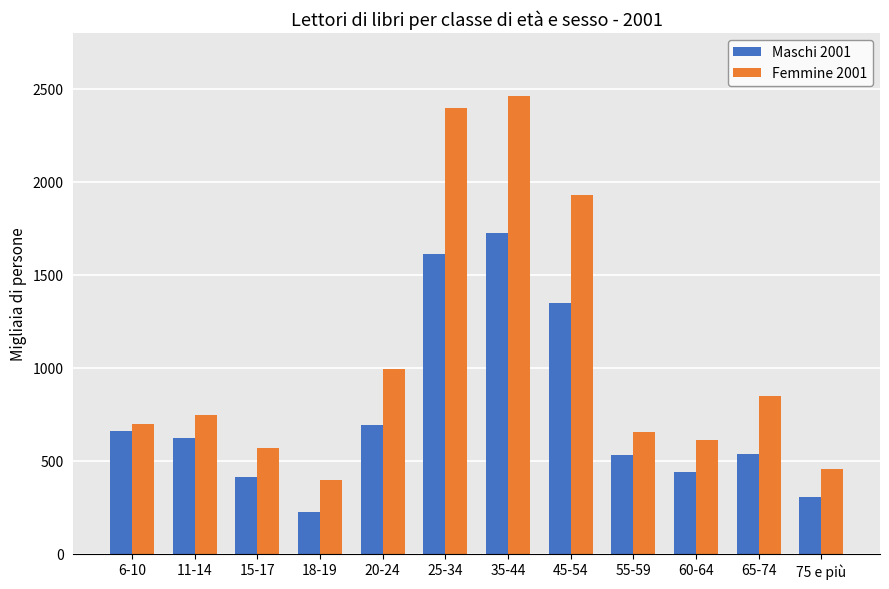

How many data points in Maschi 2001 are less than 623?

6